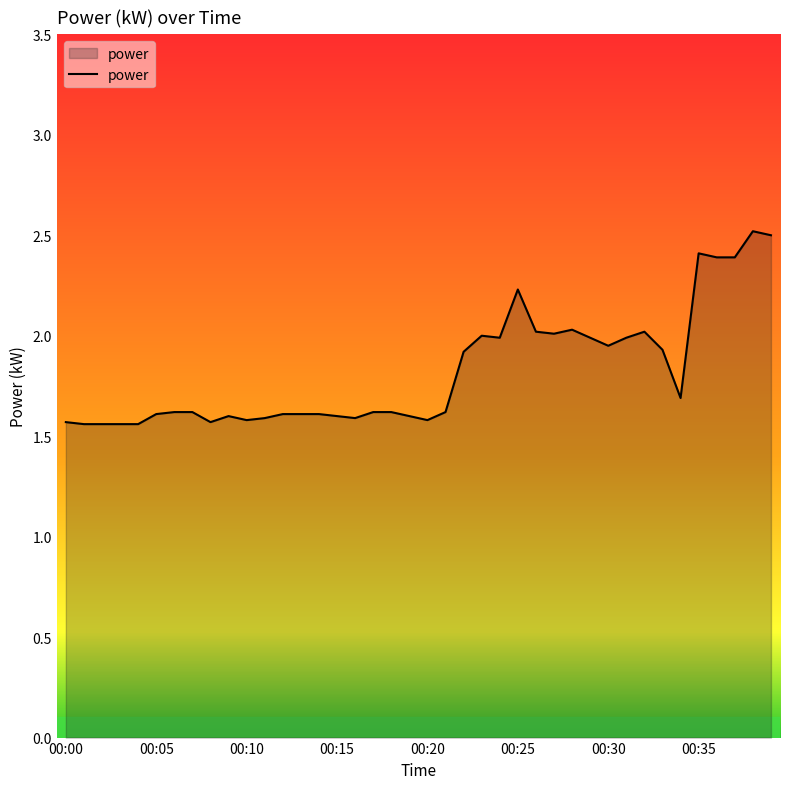

How many categories are shown in the chart?

40